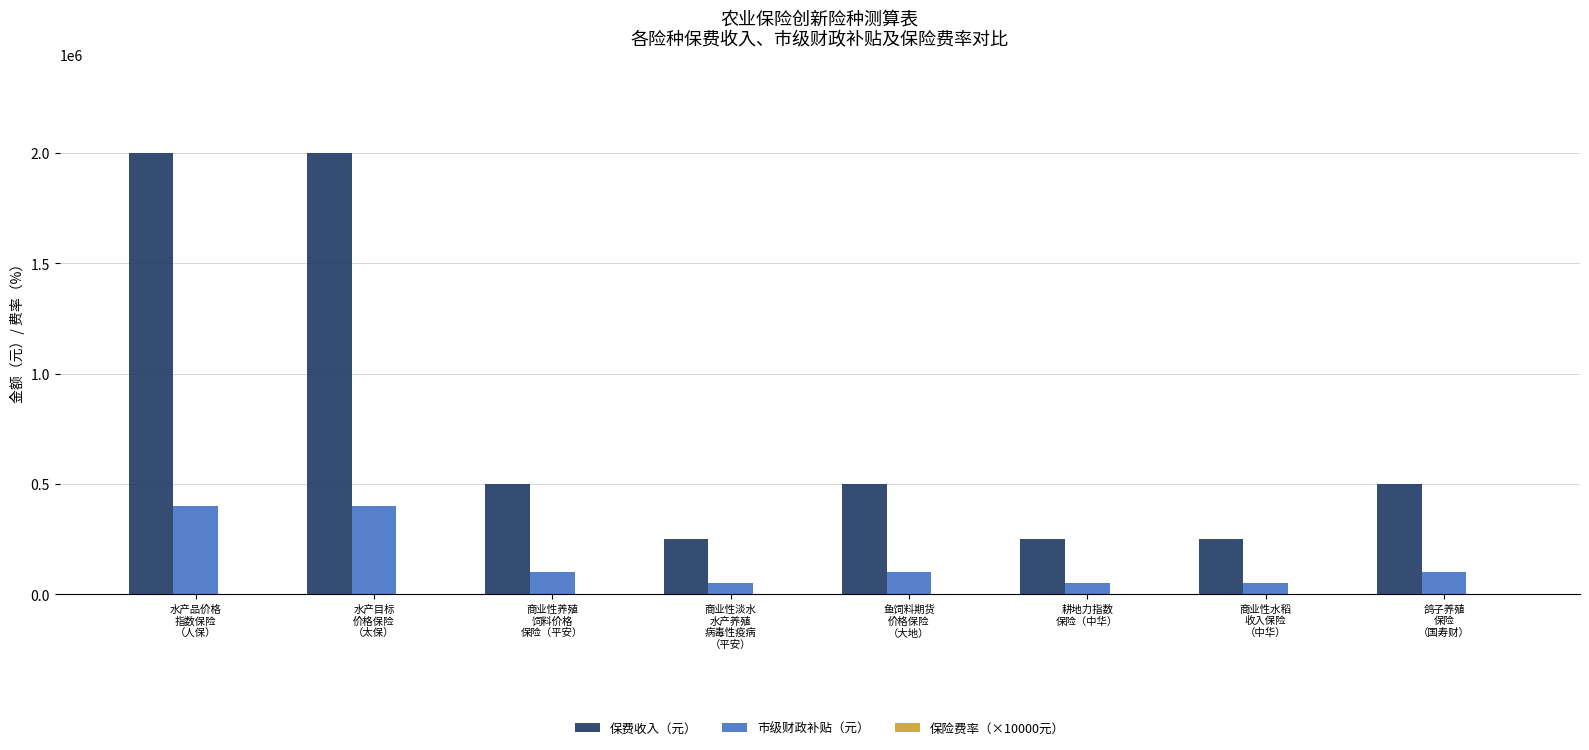

Which series has the largest total across all categories?

保费收入（元）